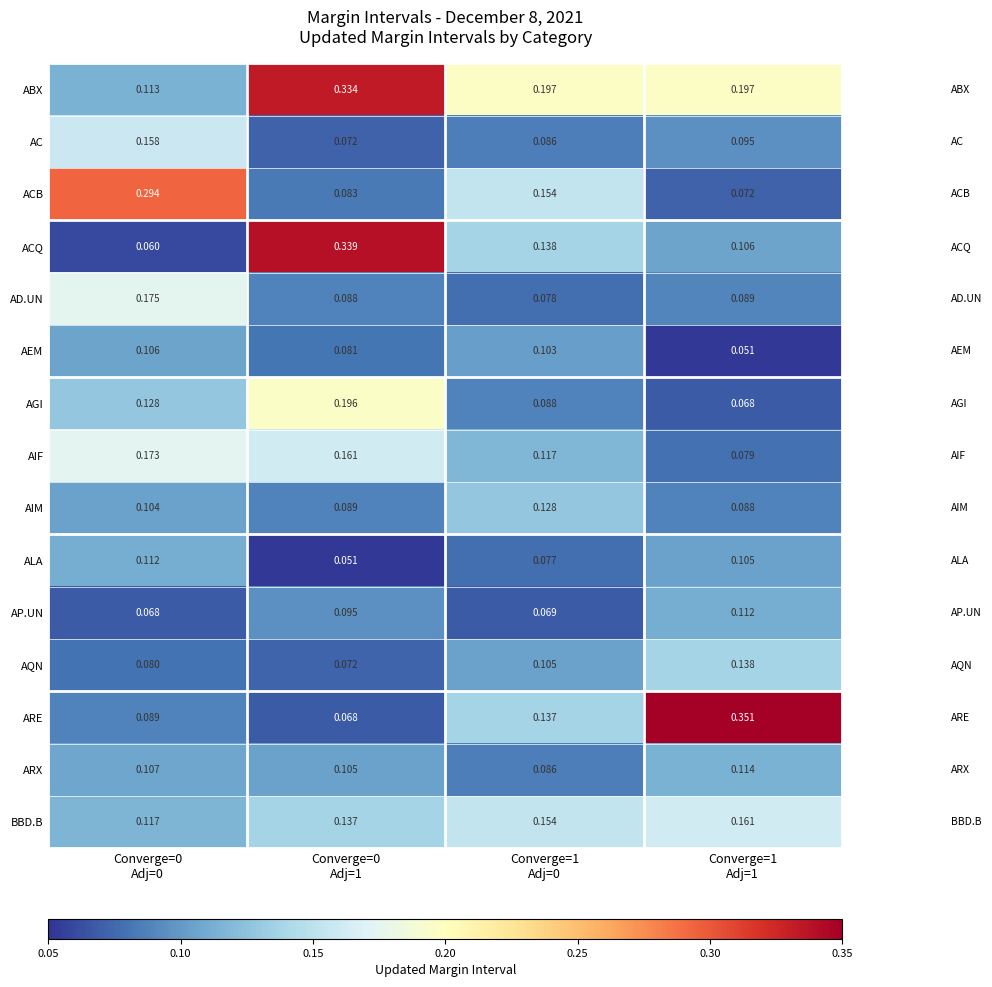

Which series has the largest range (max minus min)?

ARE